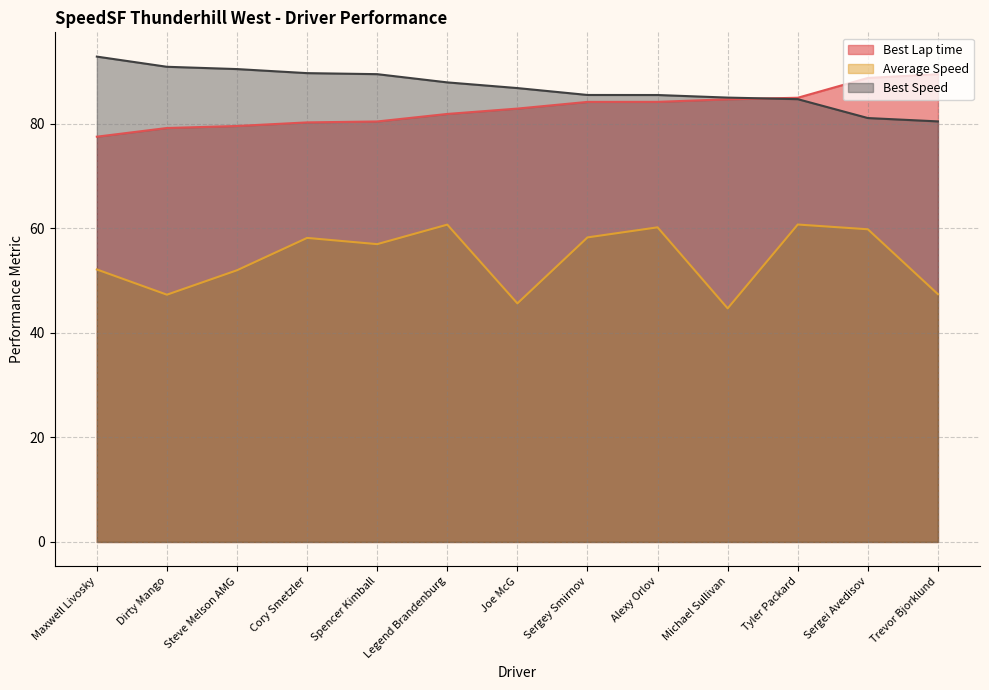

List the series in order of their peak value, highest first.

Best Speed, Best Lap time, Average Speed